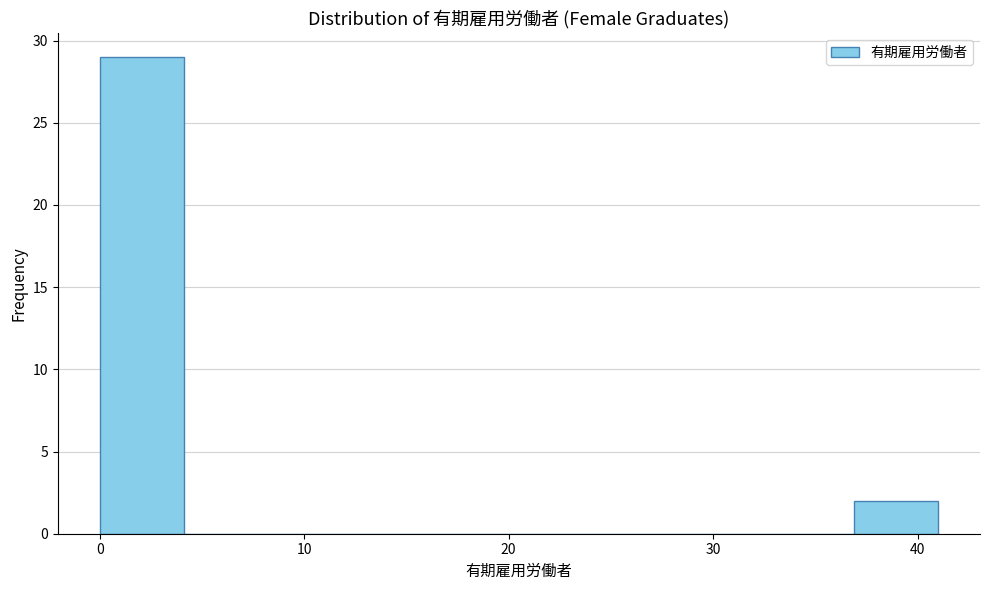

How tall is the bar that spans 0.0 to 4.1 on the x-axis? Neither the bar edges nor the heights are printed on the chart, so give them approximately, as read against the axes.

29